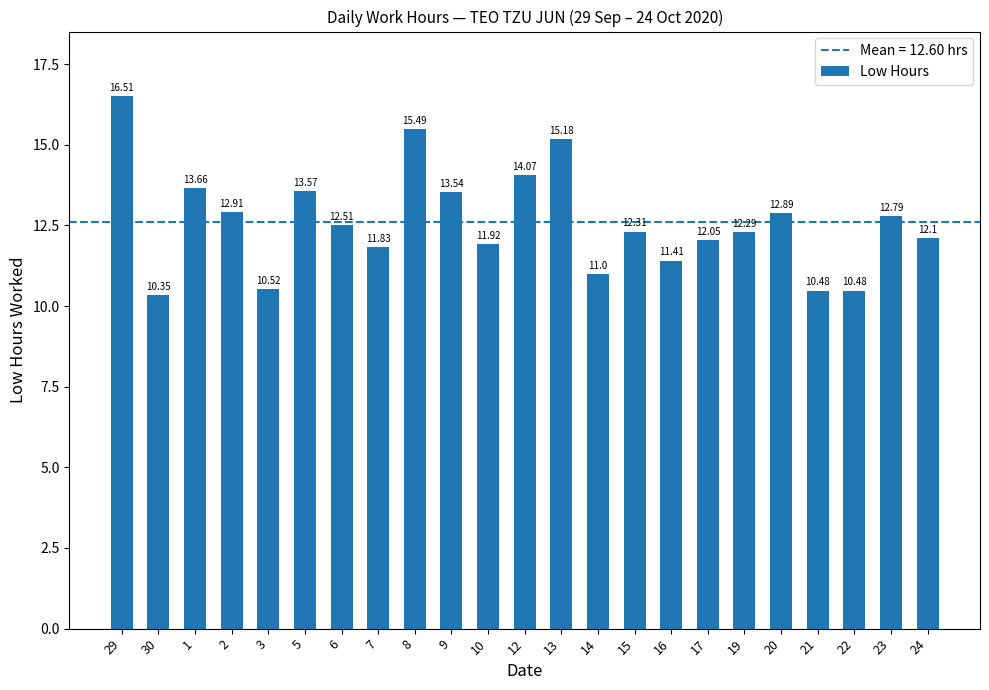

What is the maximum value shown in the chart?

16.5